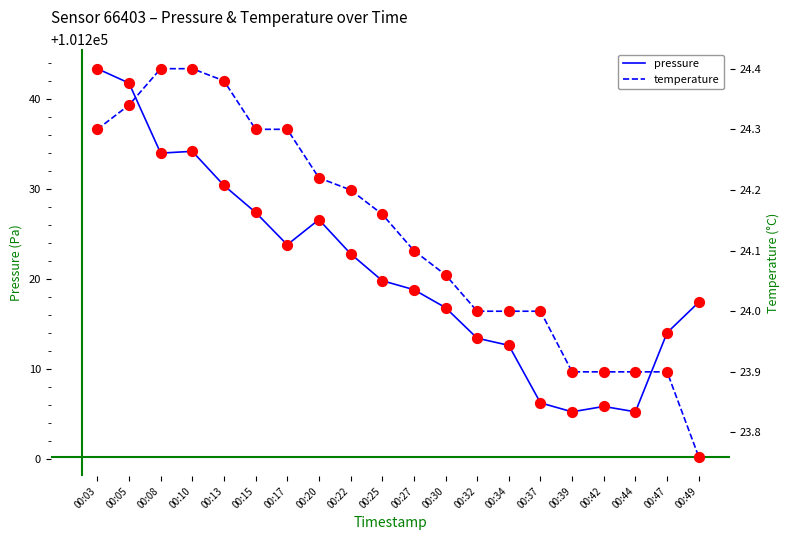

Which series reaches the maximum Y coordinate?

pressure